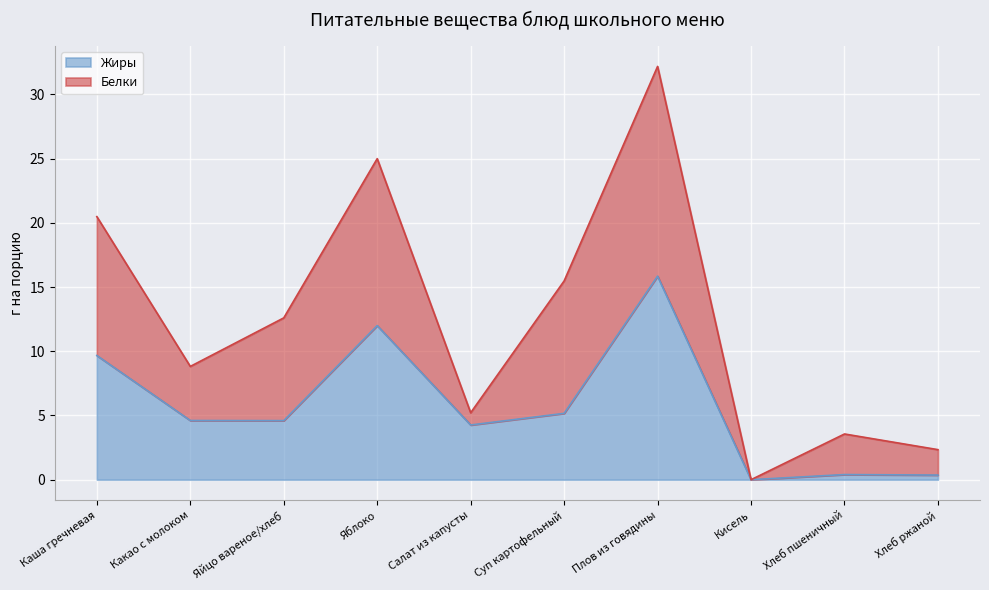

What is the difference between the maximum and minimum values?

15.8